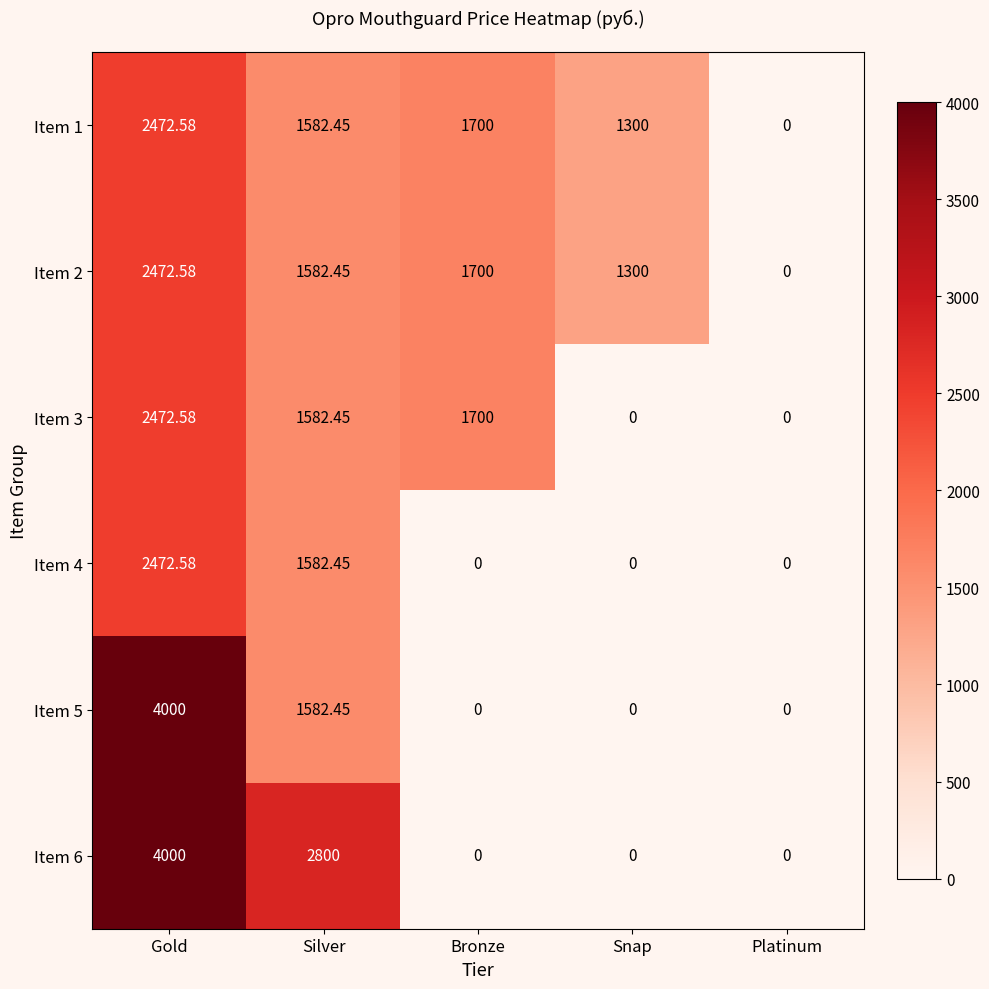

Rank the categories by Item 2 value from lowest to highest.

Platinum, Snap, Silver, Bronze, Gold